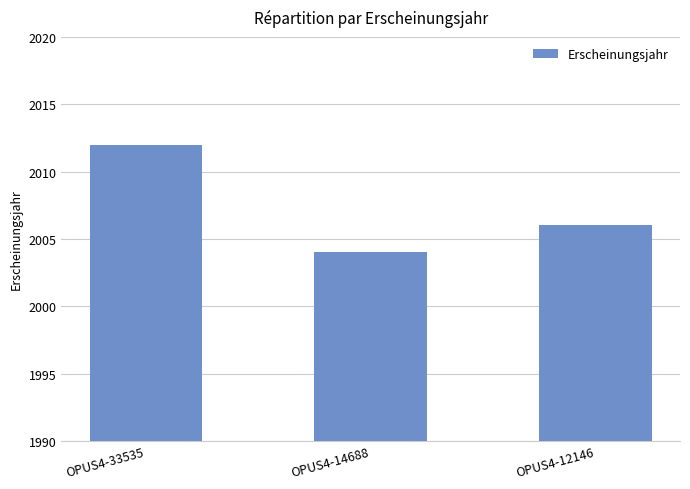

What is the maximum value shown in the chart?

2012